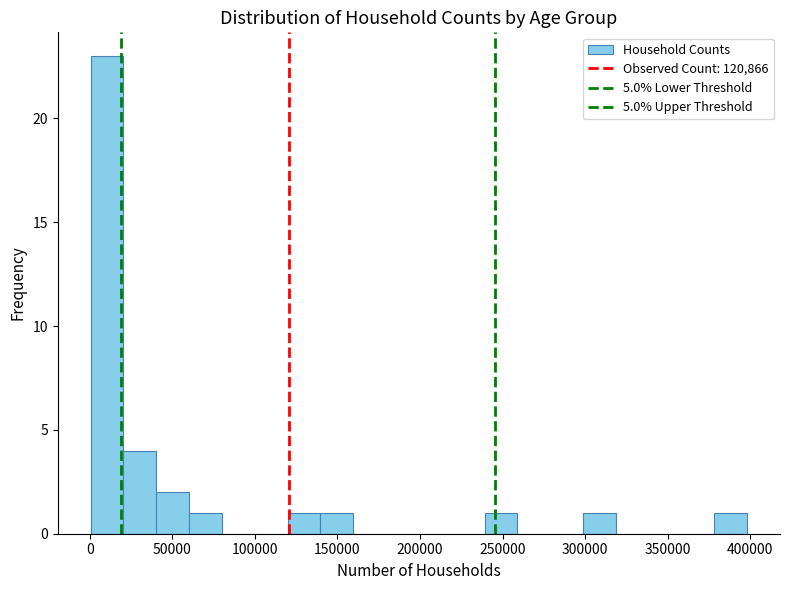

Read against the x-axis, roughly where is the centre of the tallest bar?

10000